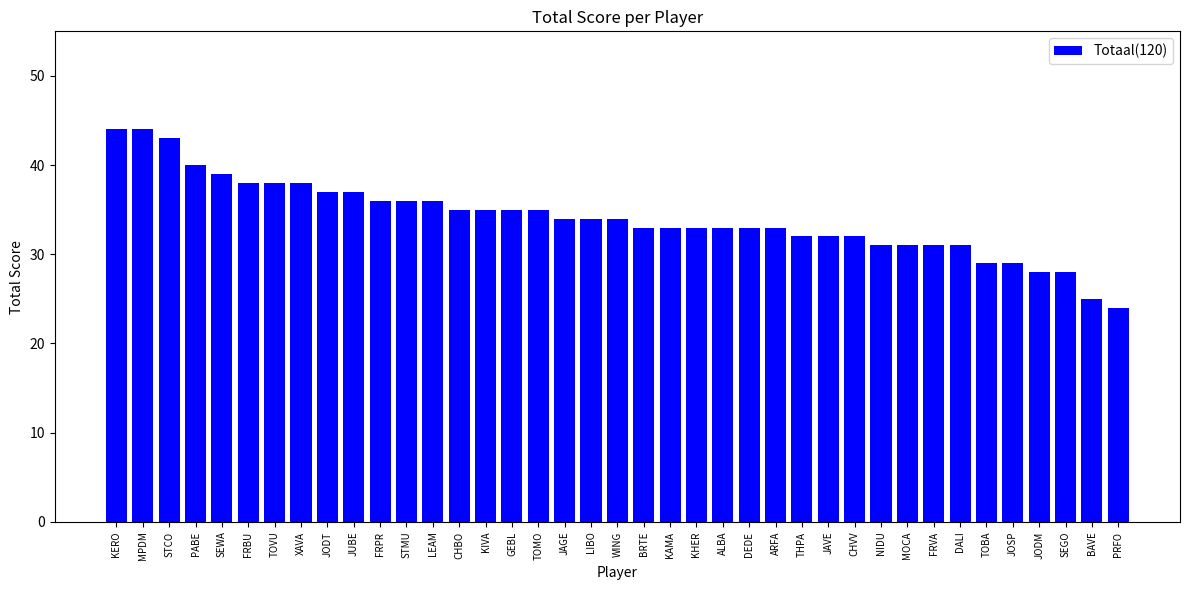

How many data points does each series have?

39